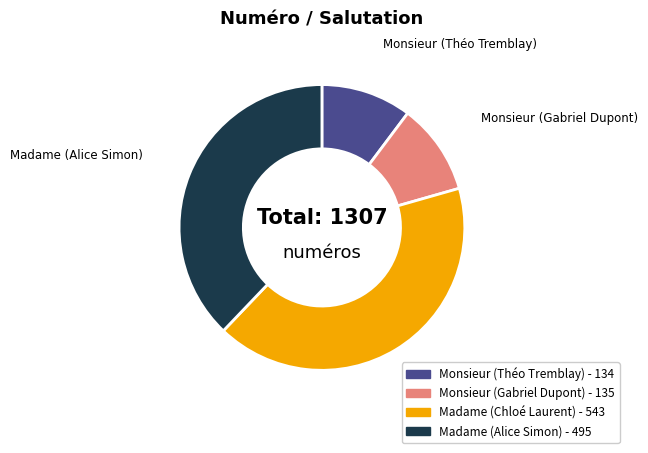

How many slices are in this pie chart?

4